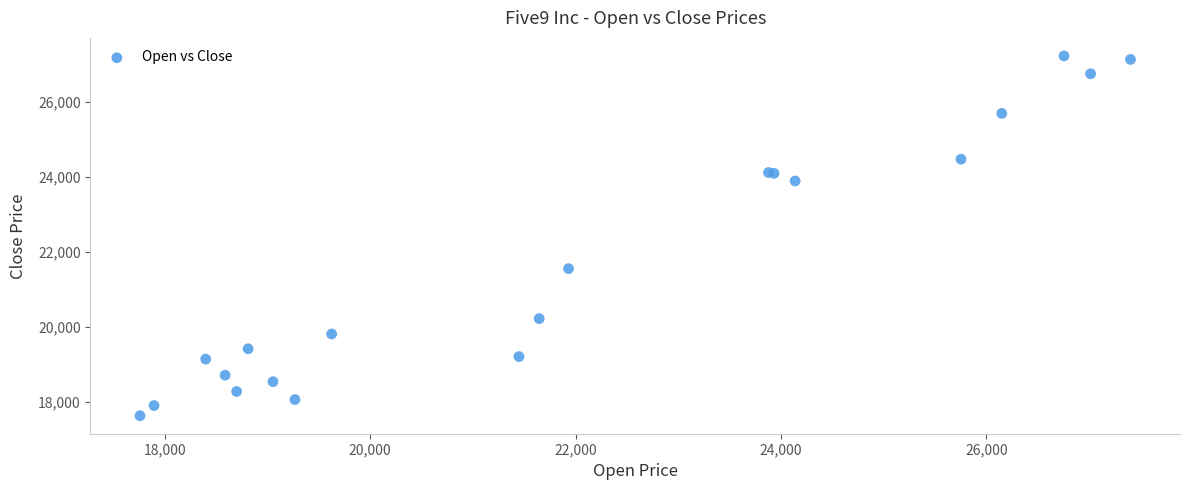

What Y value in the scatter plot is closest to 22425?

21552